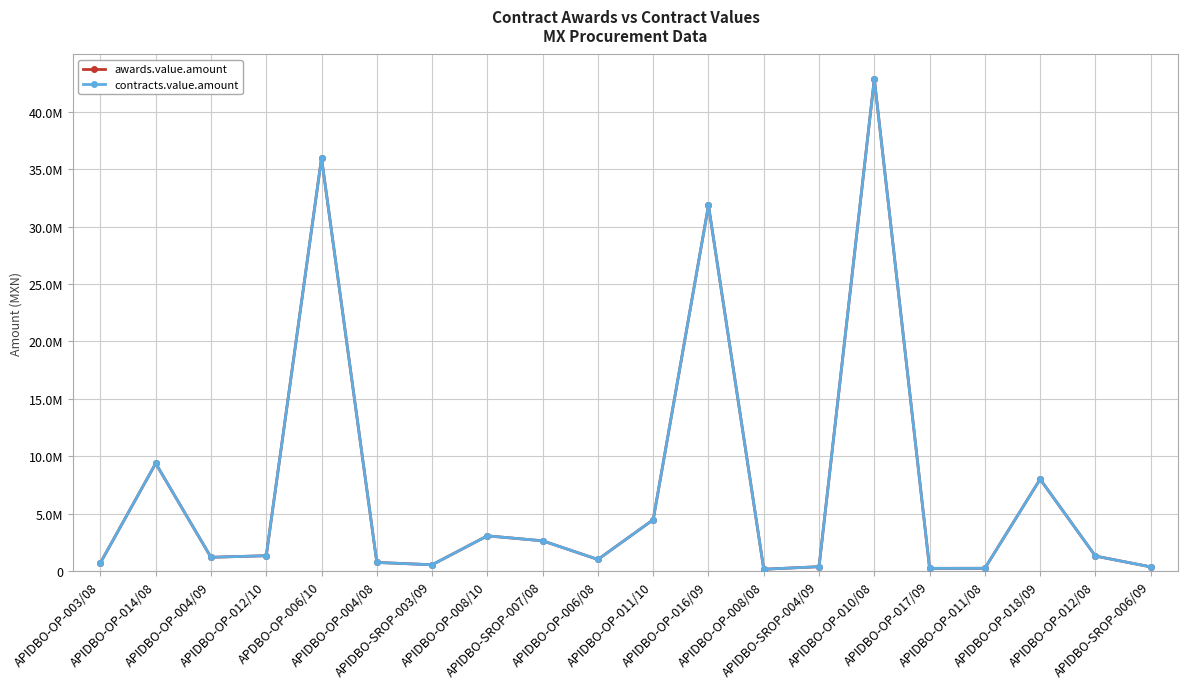

The awards.value.amount series shows 1324206.3 at APIDBO-OP-012/10. True or false?

True